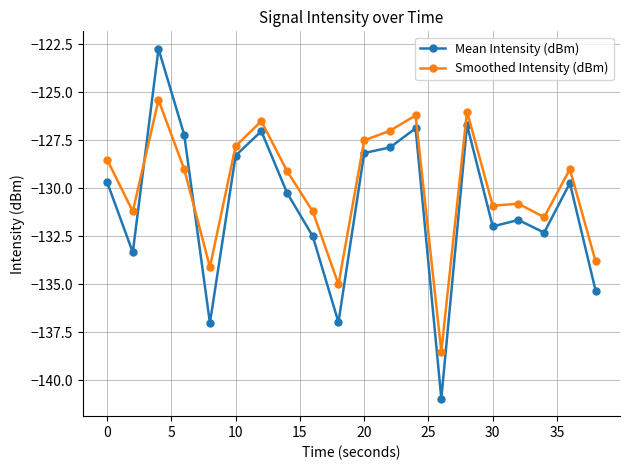

What is the difference between the maximum and minimum values in the Mean Intensity (dBm) series?

18.2